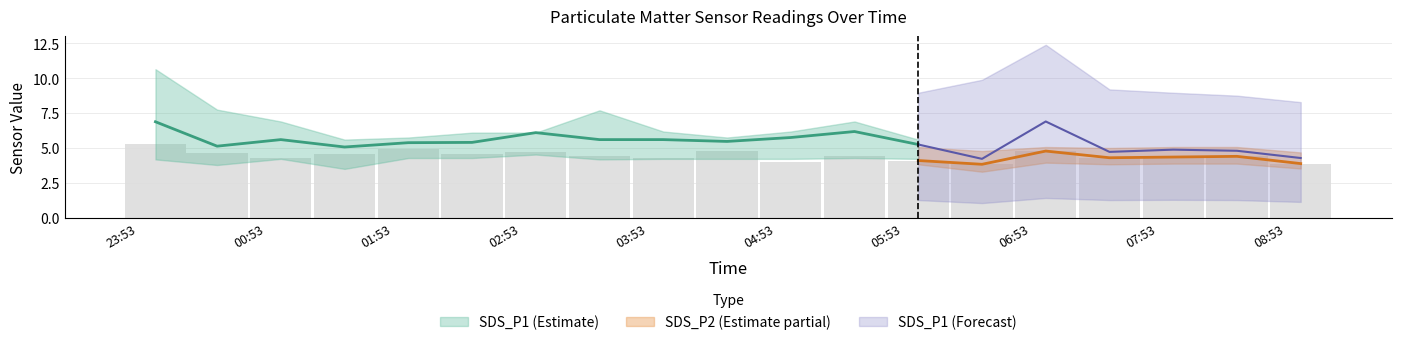

Does the chart contain any negative values?

No